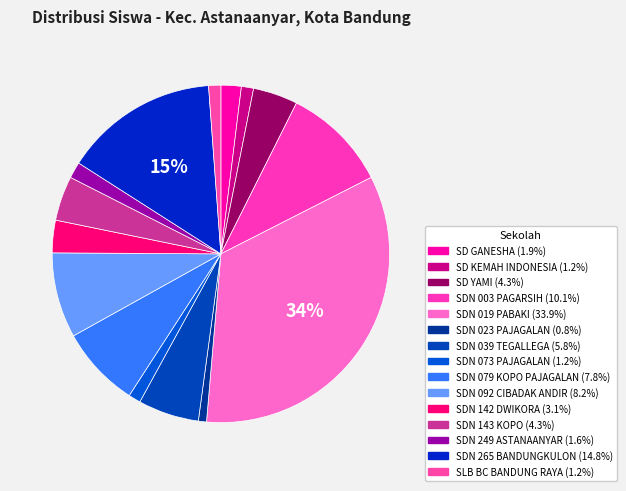

How many slices are in this pie chart?

15